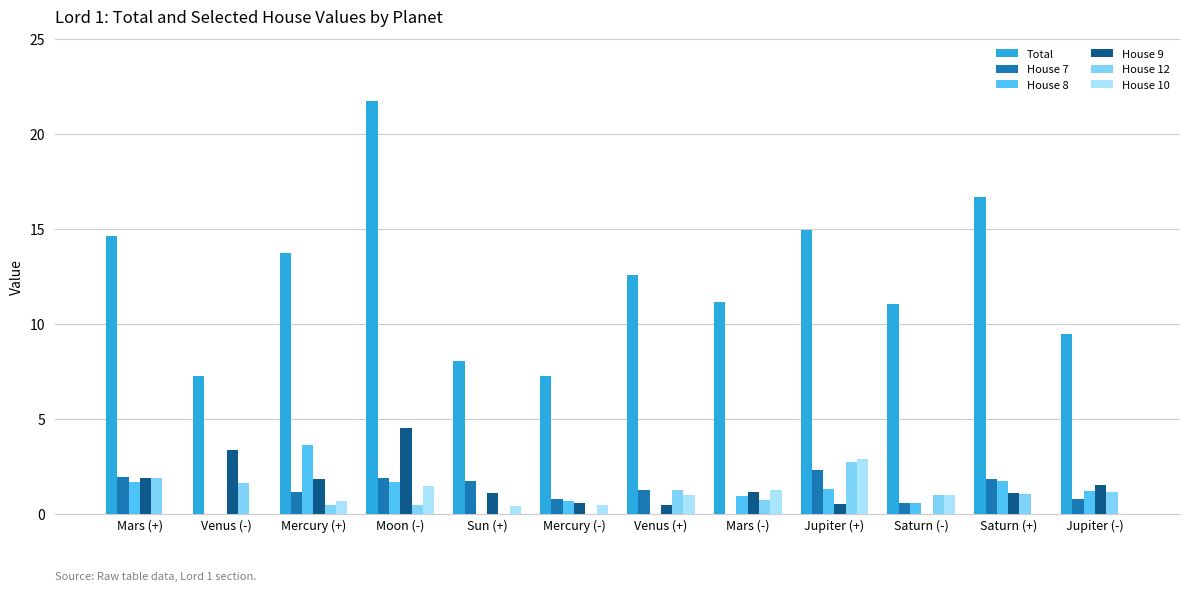

What is the approximate value of House 9 at Sun (+)?

1.1